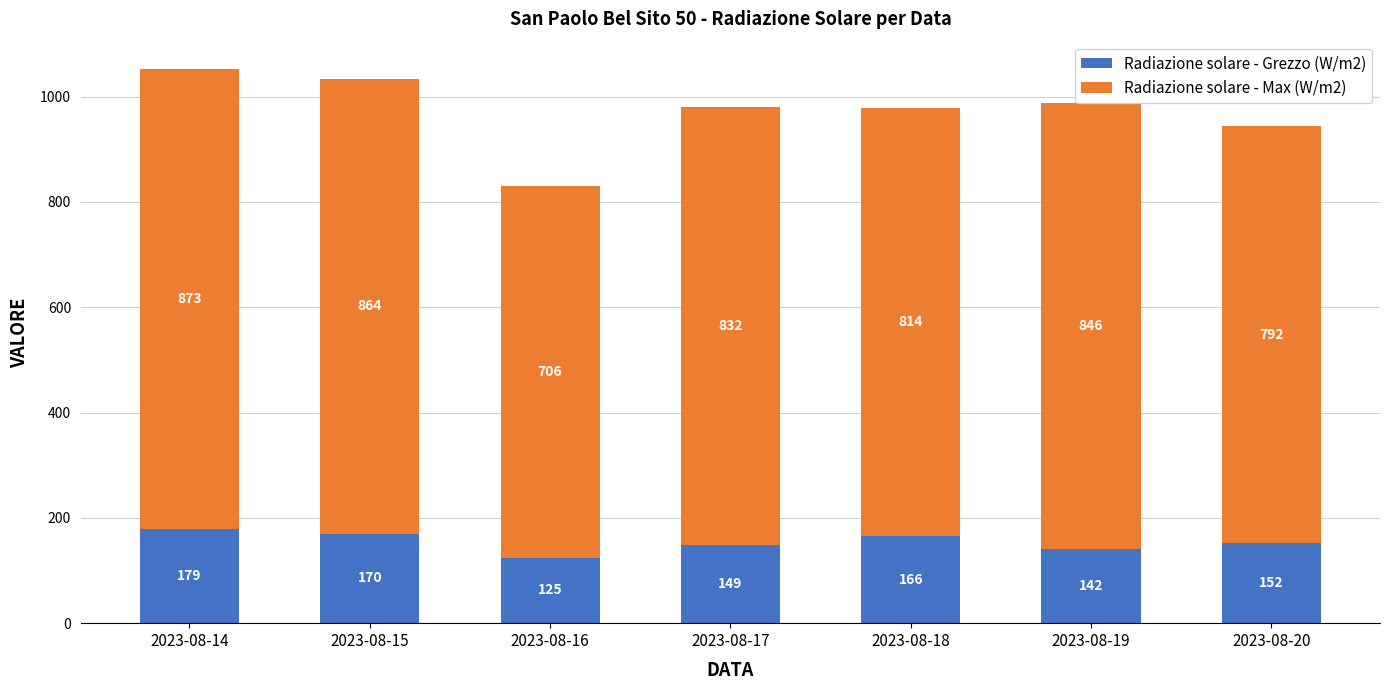

At which label does Radiazione solare - Grezzo (W/m2) first exceed 152?

2023-08-14